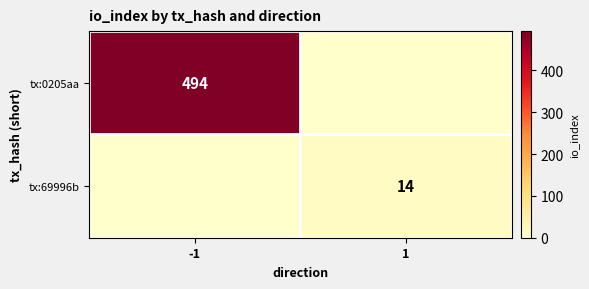

At which category does the chart reach its peak across all series?

-1